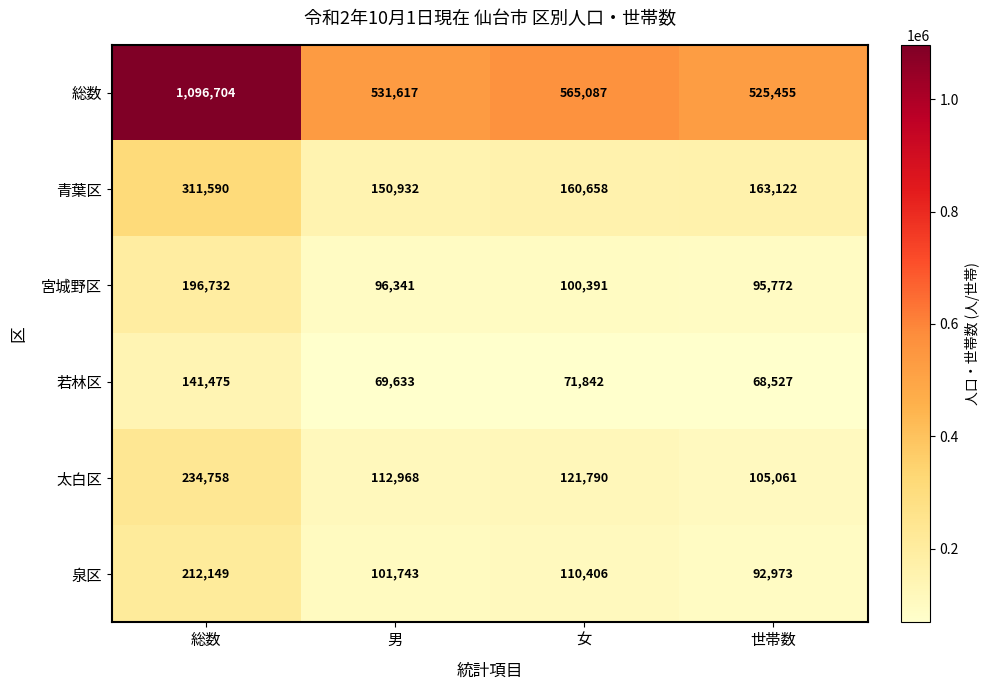

Reading left to right, list all the values displayed in this chart.

総数: 1096704	531617	565087	525455
青葉区: 311590	150932	160658	163122
宮城野区: 196732	96341	100391	95772
若林区: 141475	69633	71842	68527
太白区: 234758	112968	121790	105061
泉区: 212149	101743	110406	92973